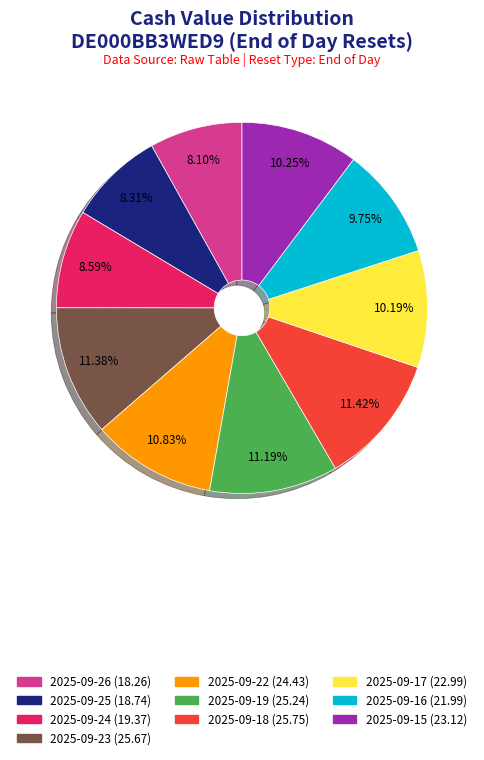

Is it true that 2025-09-26 is 17% of the pie?

False